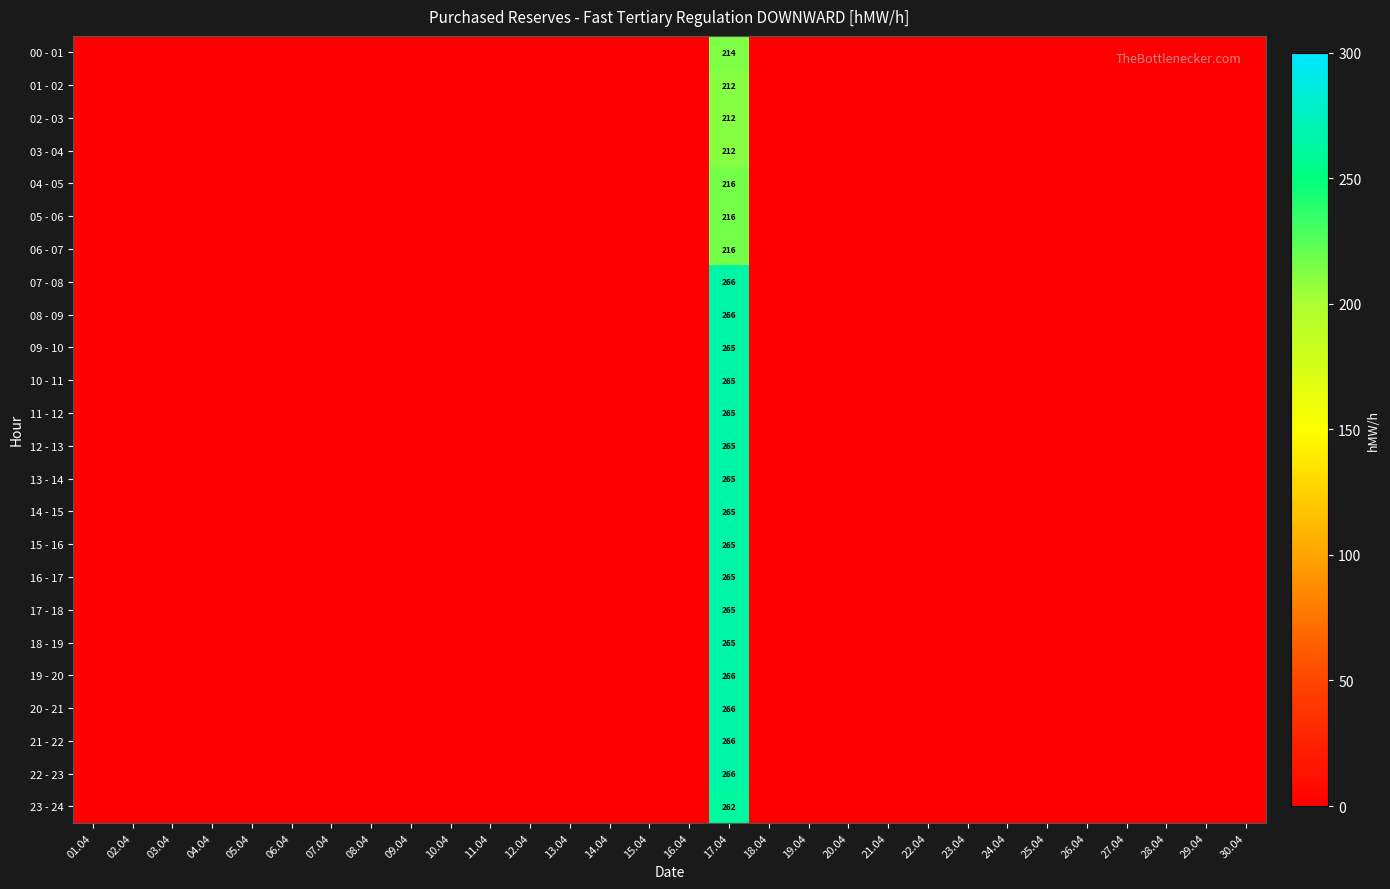

Rank the series at 27.04 from highest to lowest value.

00 - 01, 01 - 02, 02 - 03, 03 - 04, 04 - 05, 05 - 06, 06 - 07, 07 - 08, 08 - 09, 09 - 10, 10 - 11, 11 - 12, 12 - 13, 13 - 14, 14 - 15, 15 - 16, 16 - 17, 17 - 18, 18 - 19, 19 - 20, 20 - 21, 21 - 22, 22 - 23, 23 - 24